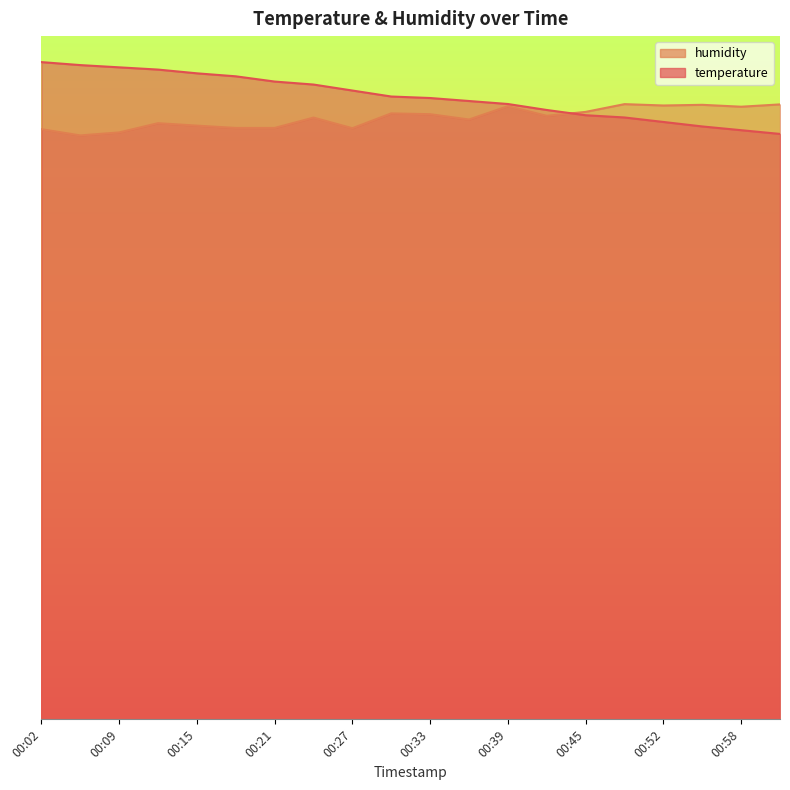

Does the chart display data point markers on the line(s)?

No